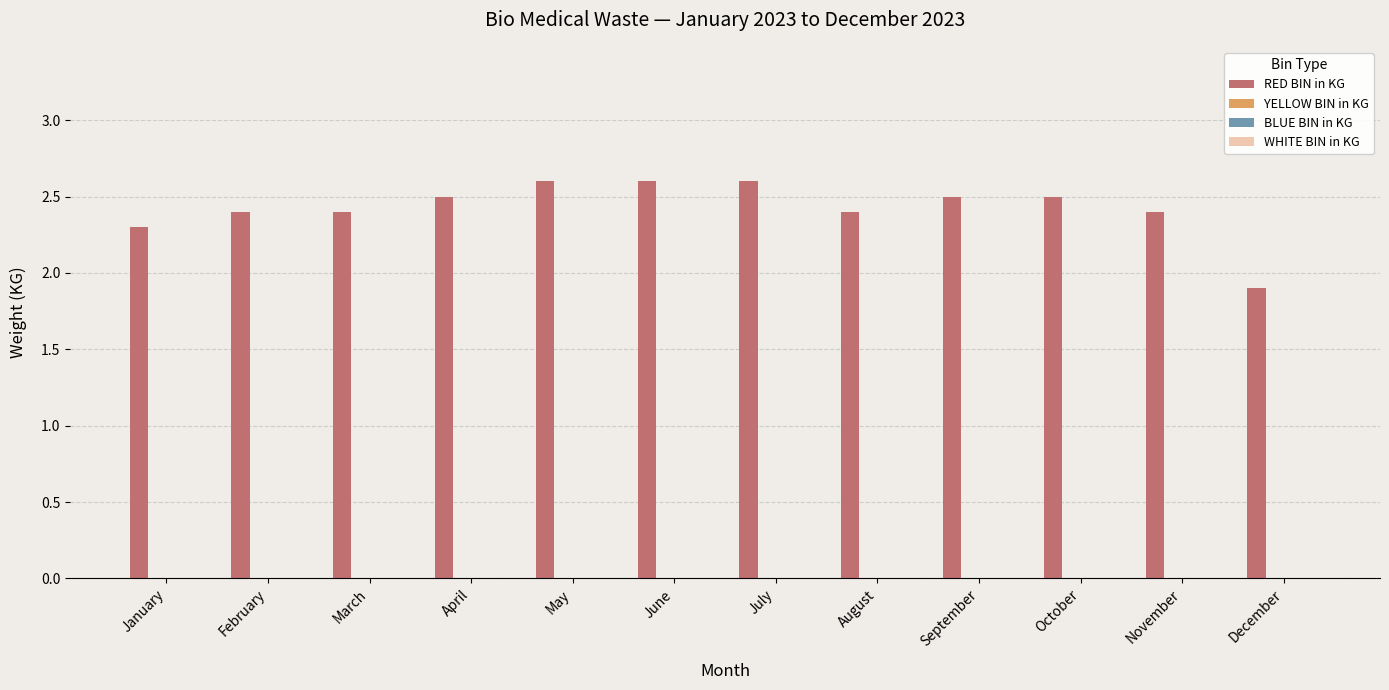

How many bars are there in total?

12